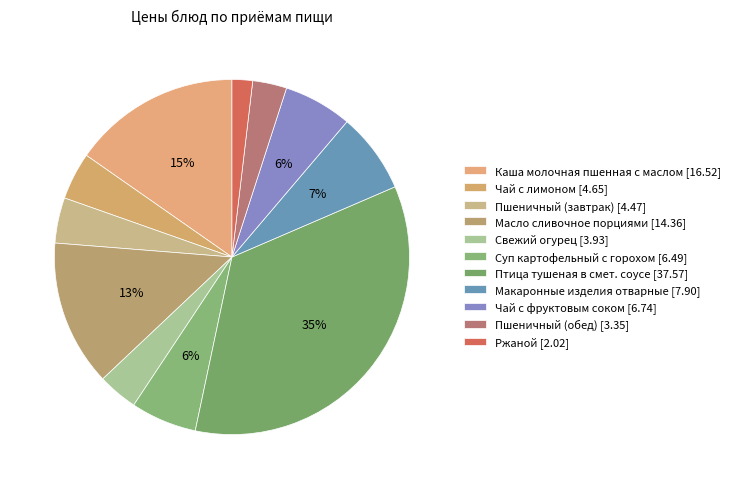

Rank the categories by value from highest to lowest.

Птица тушеная в смет. соусе, Каша молочная пшенная с маслом, Масло сливочное порциями, Макаронные изделия отварные, Чай с фруктовым соком, Суп картофельный с горохом, Чай с лимоном, Пшеничный (завтрак), Свежий огурец, Пшеничный (обед), Ржаной